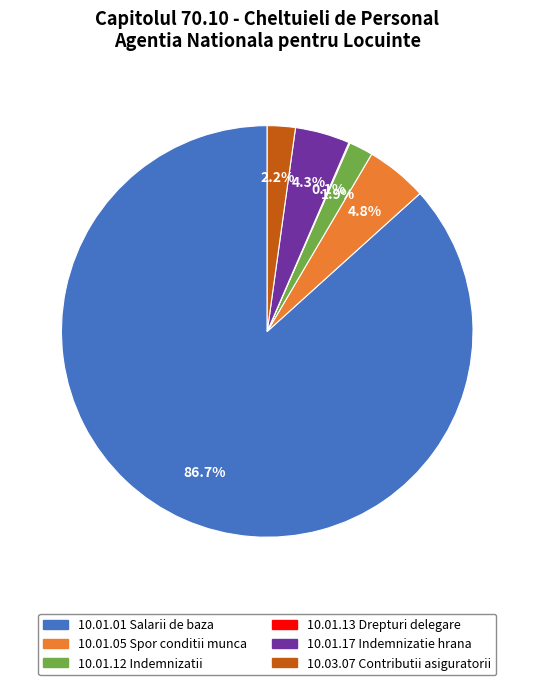

Do 10.01.05 Spor conditii munca and 10.03.07 Contributii asiguratorii together represent more than half of the pie?

No